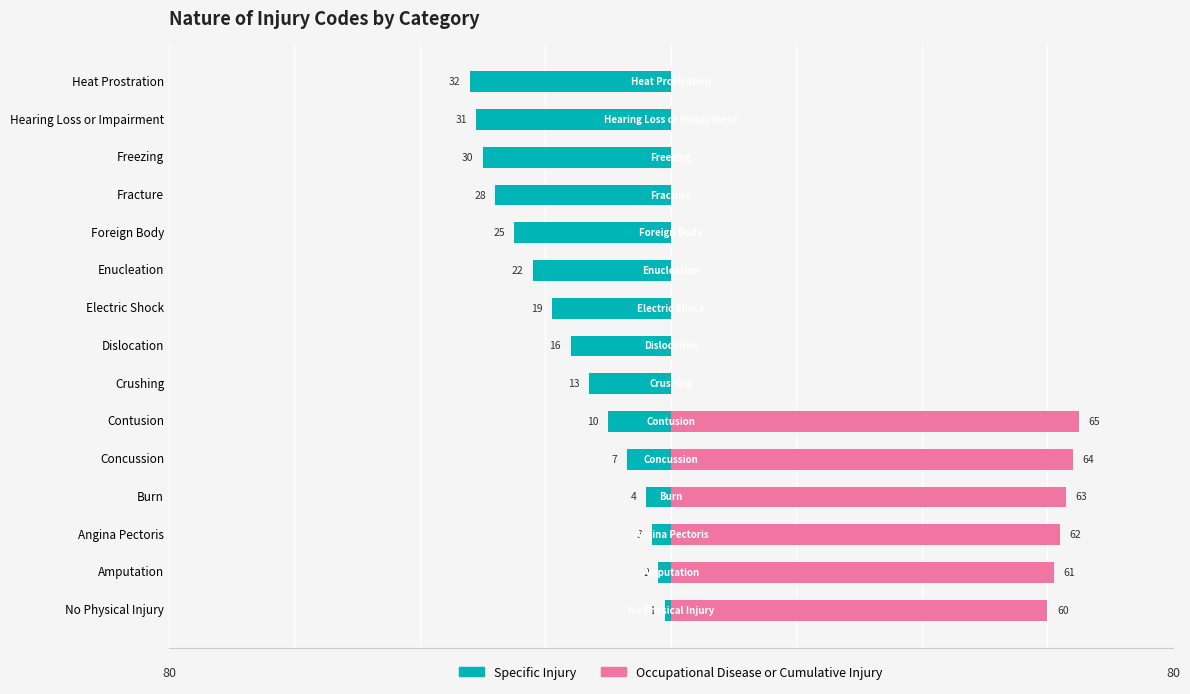

Are the bars horizontal?

Yes